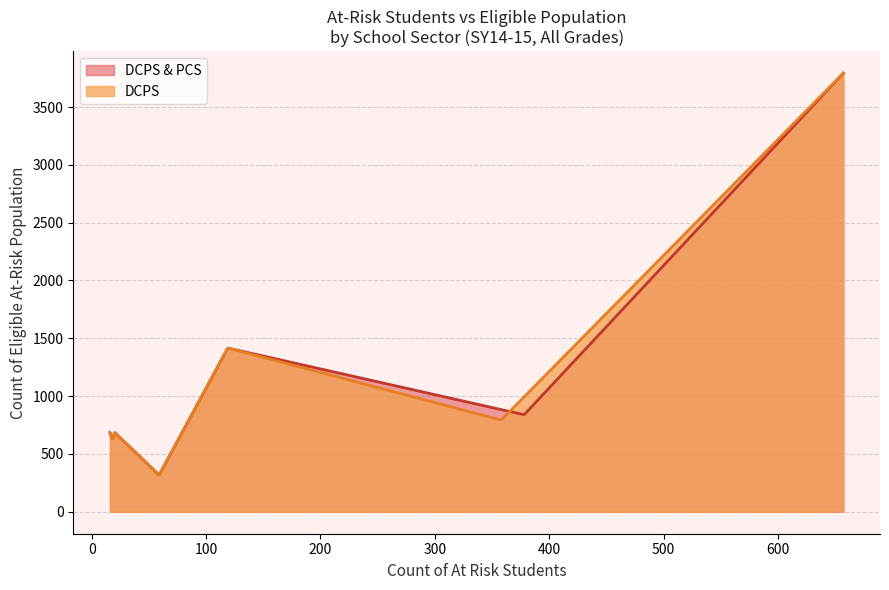

What is the sum of all values?

17526